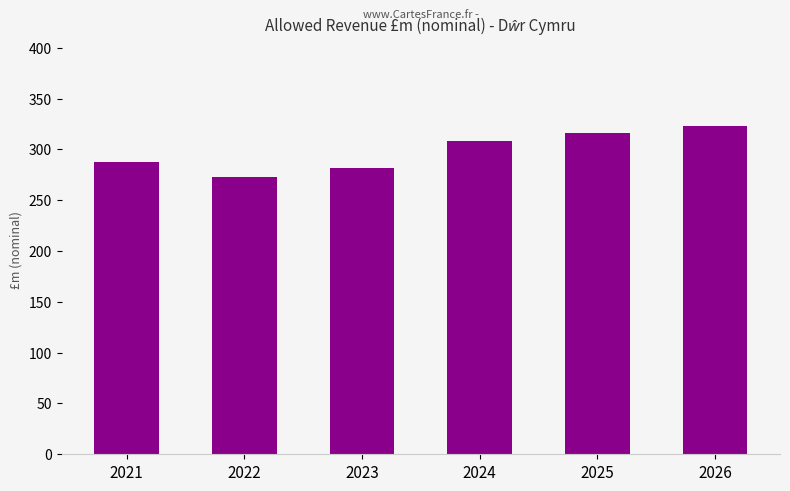

What is the maximum value shown in the chart?

322.9